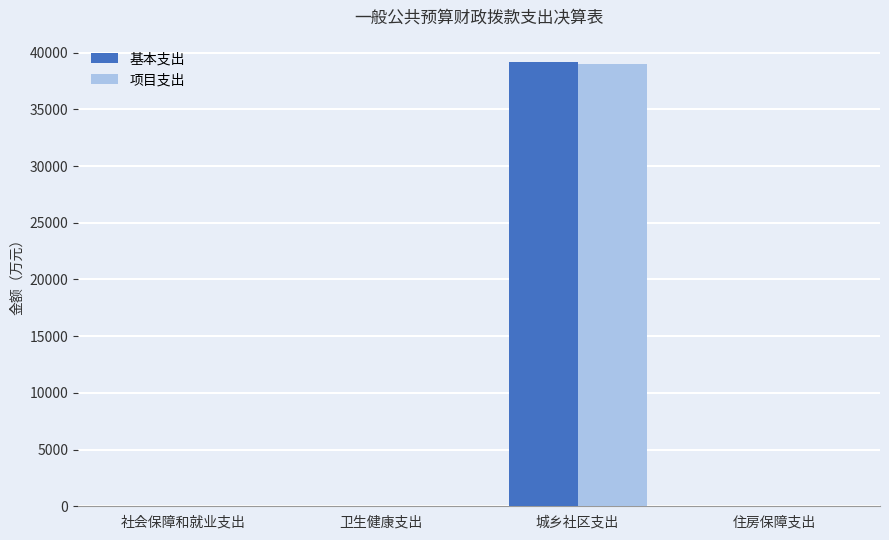

Between 社会保障和就业支出 and 城乡社区支出, which series saw the biggest shift?

基本支出